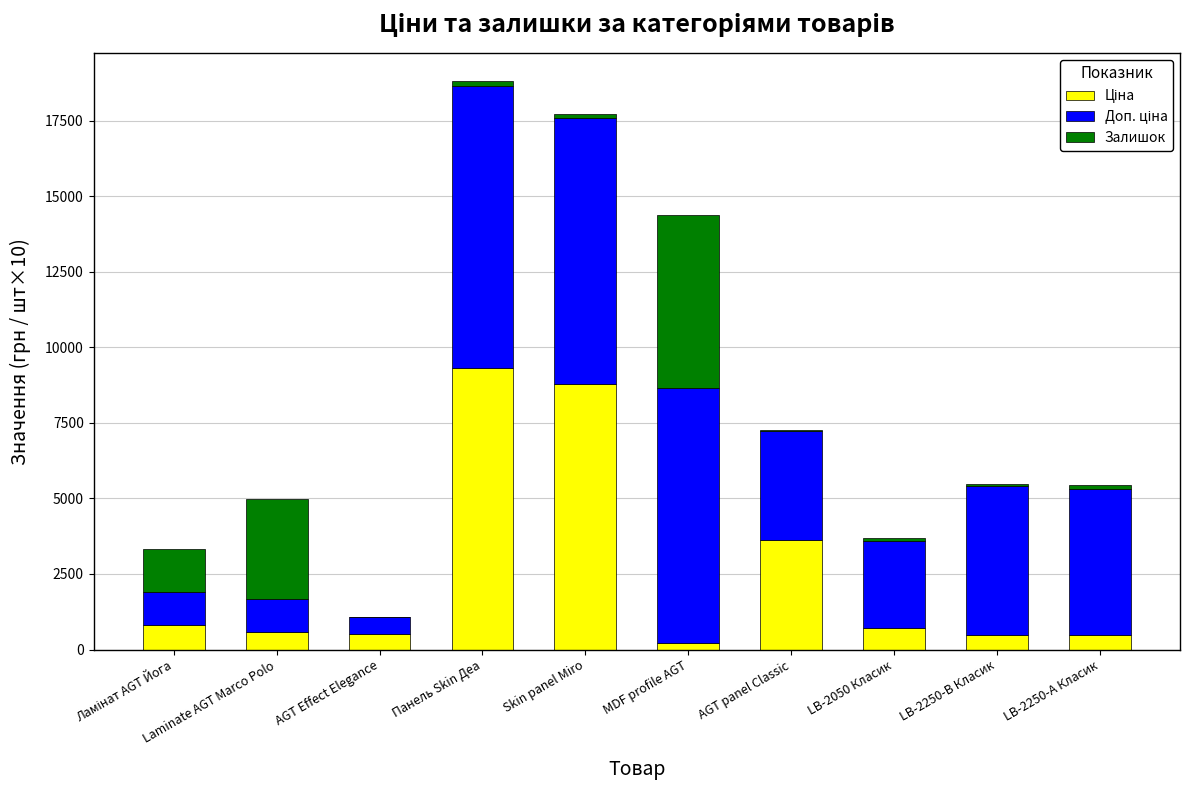

What is the total value across all series at AGT Effect Elegance?

1061.8